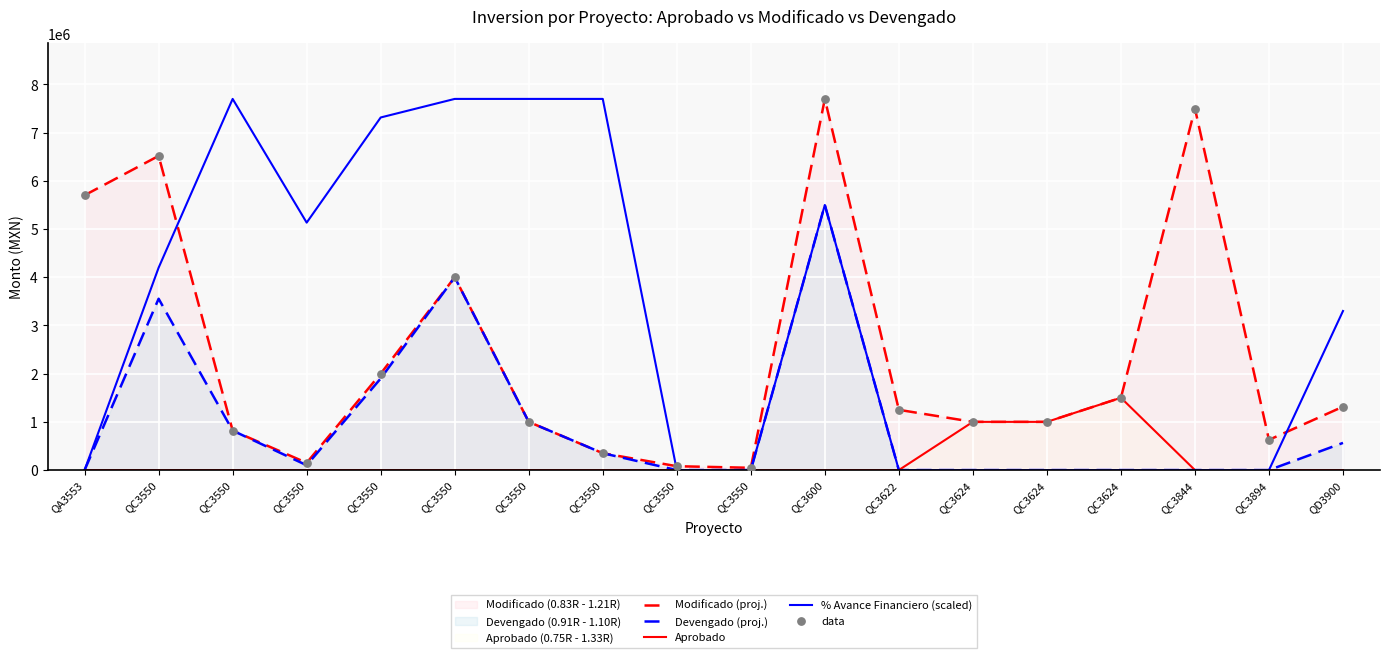

Is the value of Devengado (proj.) at QC3550 greater than the value of % Avance Financiero (scaled) at QC3624?

Yes